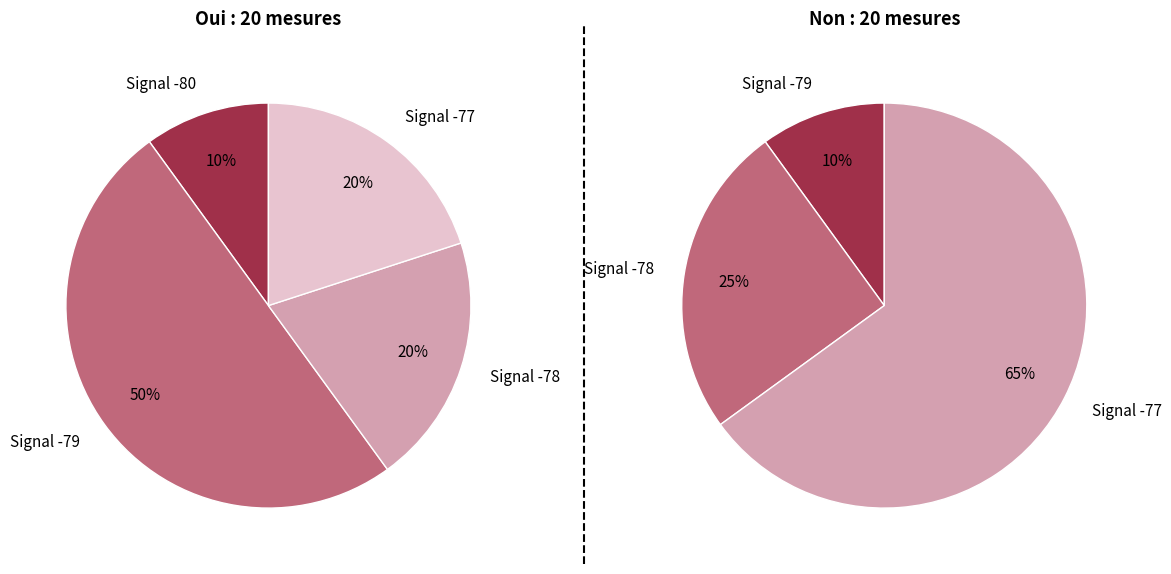

To the nearest percent, what portion does 8 represent?

10%